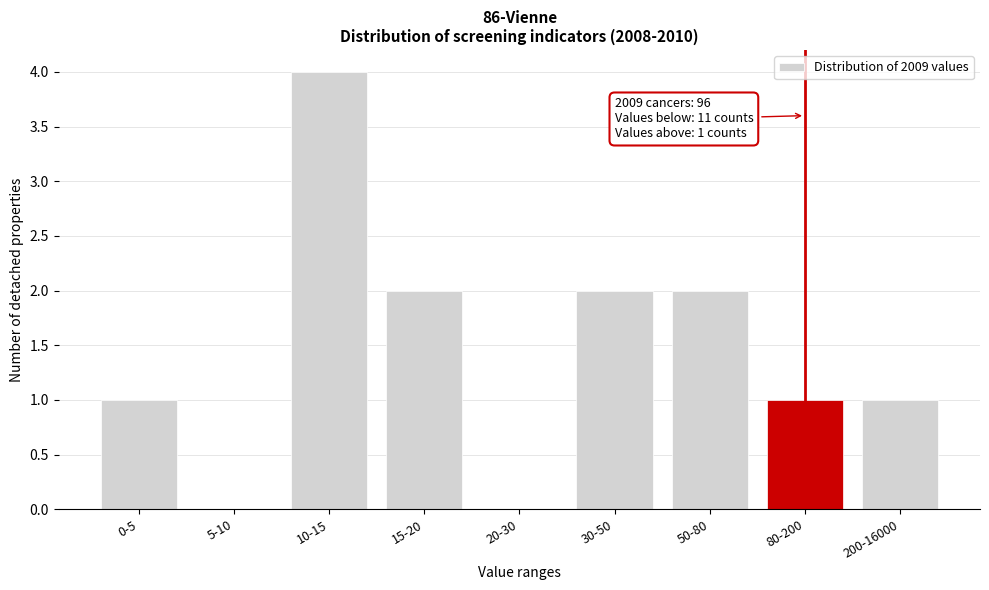

Reading left to right, what are all the values shown in this chart?

0-5=1	5-10=0	10-15=4	15-20=2	20-30=0	30-50=2	50-80=2	80-200=1	200-16000=1